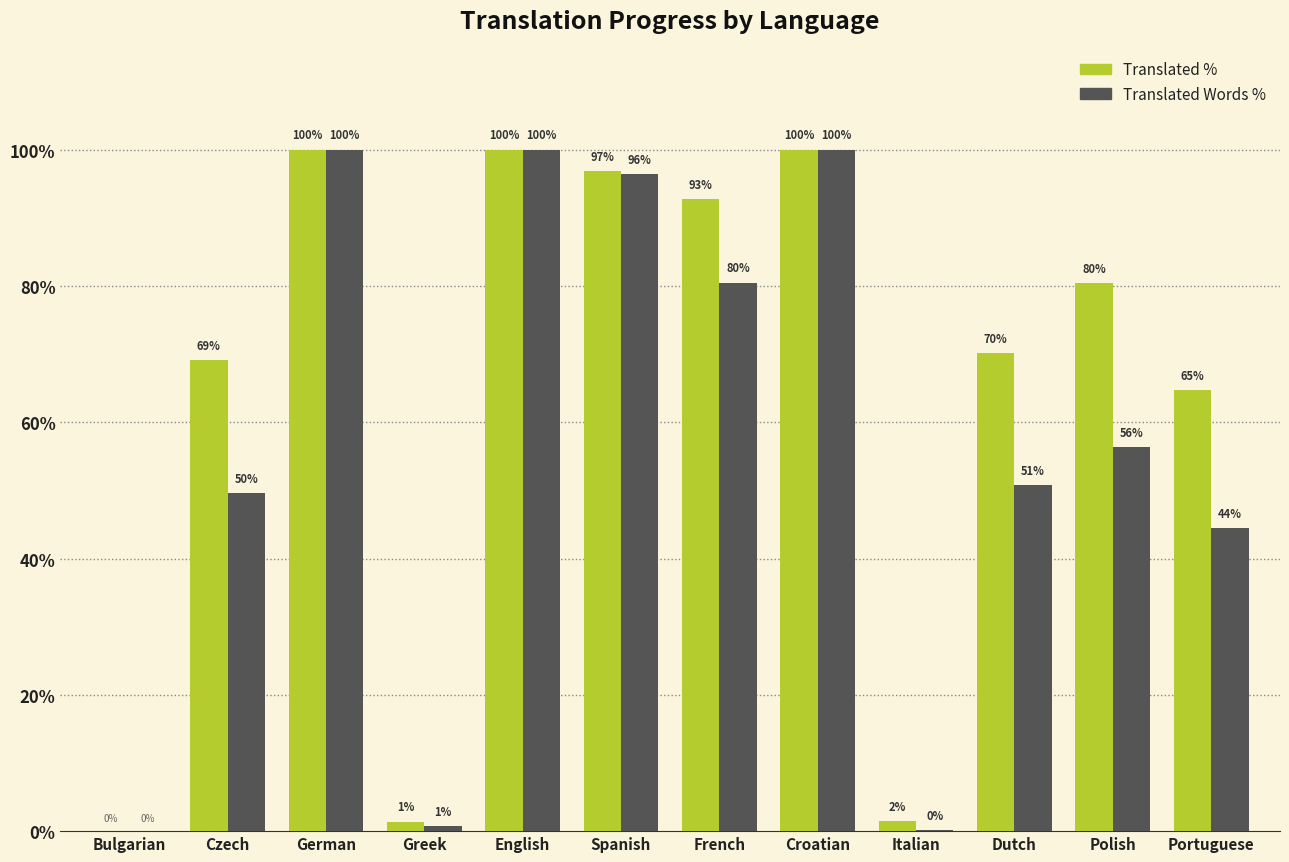

At which label does Translated % first exceed 80?

German